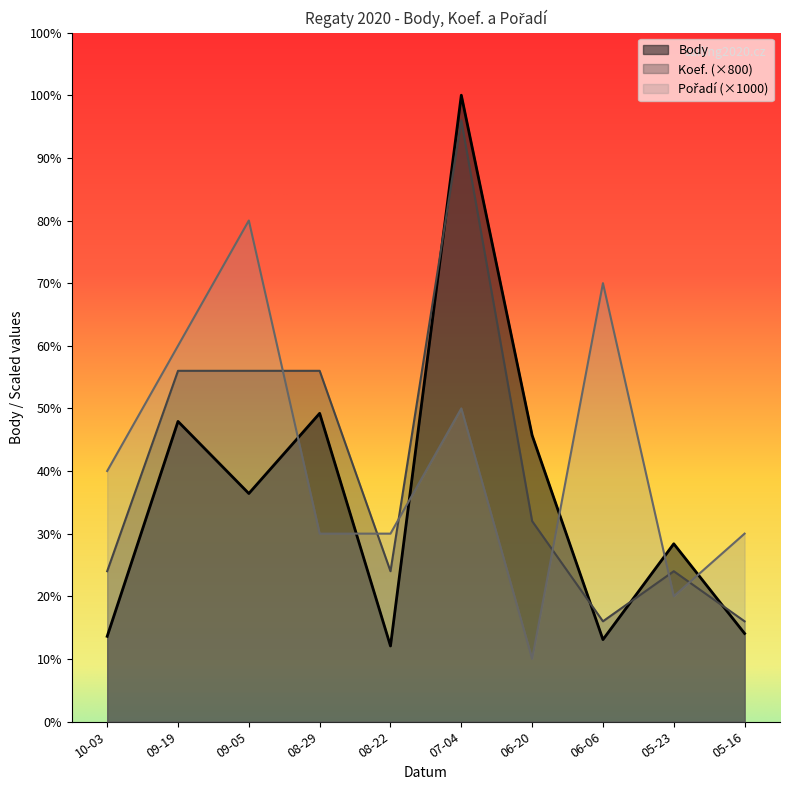

How many lines are shown in the chart?

3